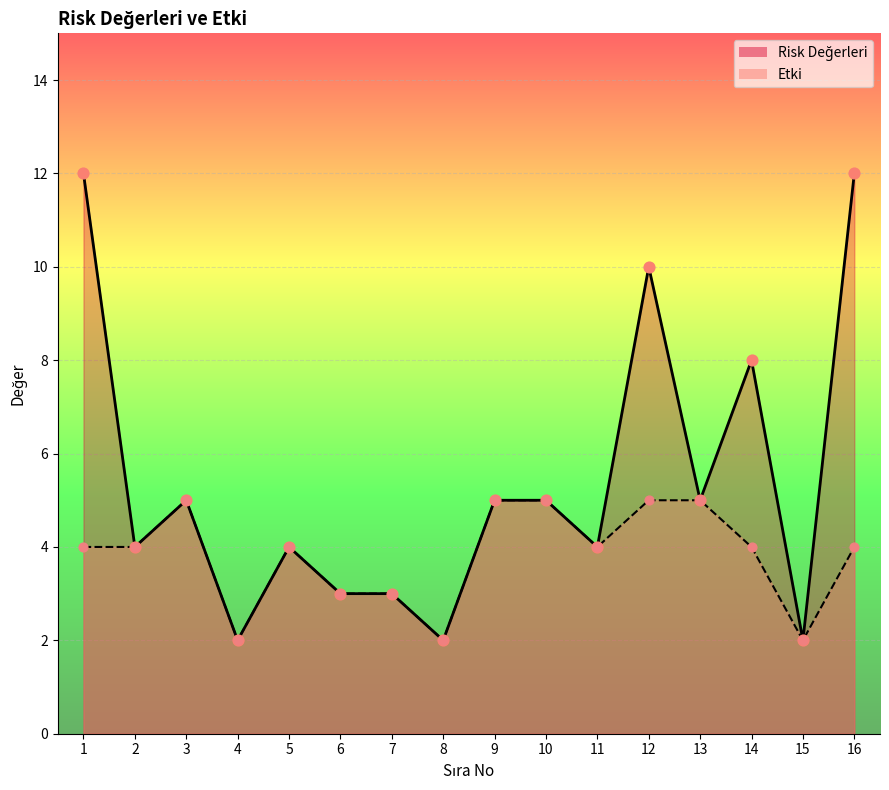

At how many categories does at least one series exceed 11?

2